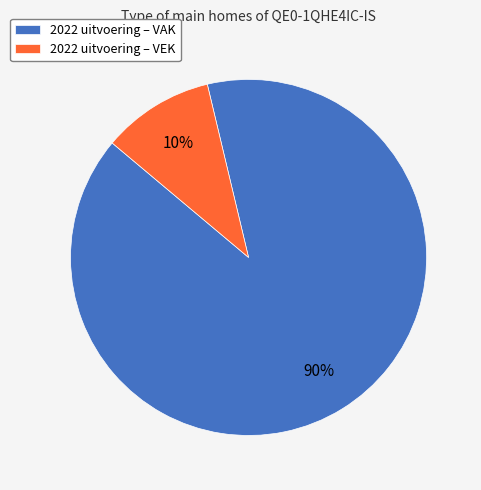

Rank the categories by value from lowest to highest.

2022 uitvoering – VEK, 2022 uitvoering – VAK